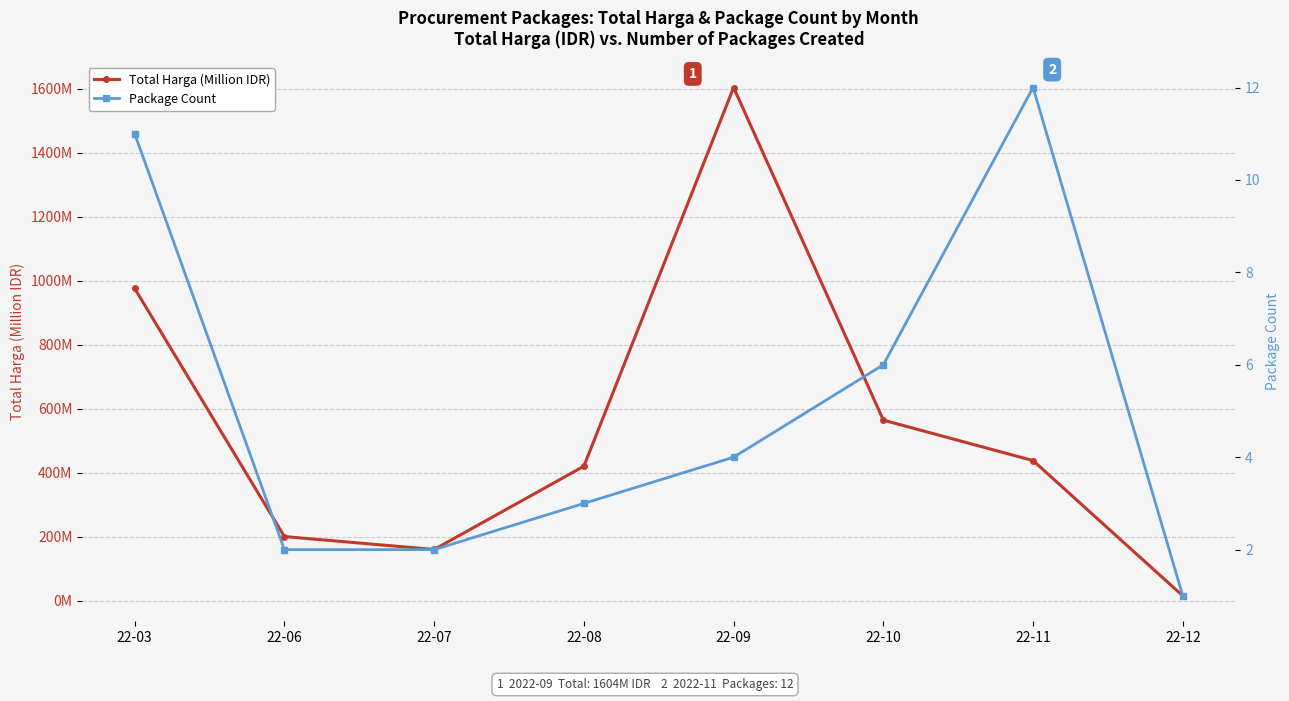

Where is Total Harga (Million IDR) nearest to the value 809?

22-03